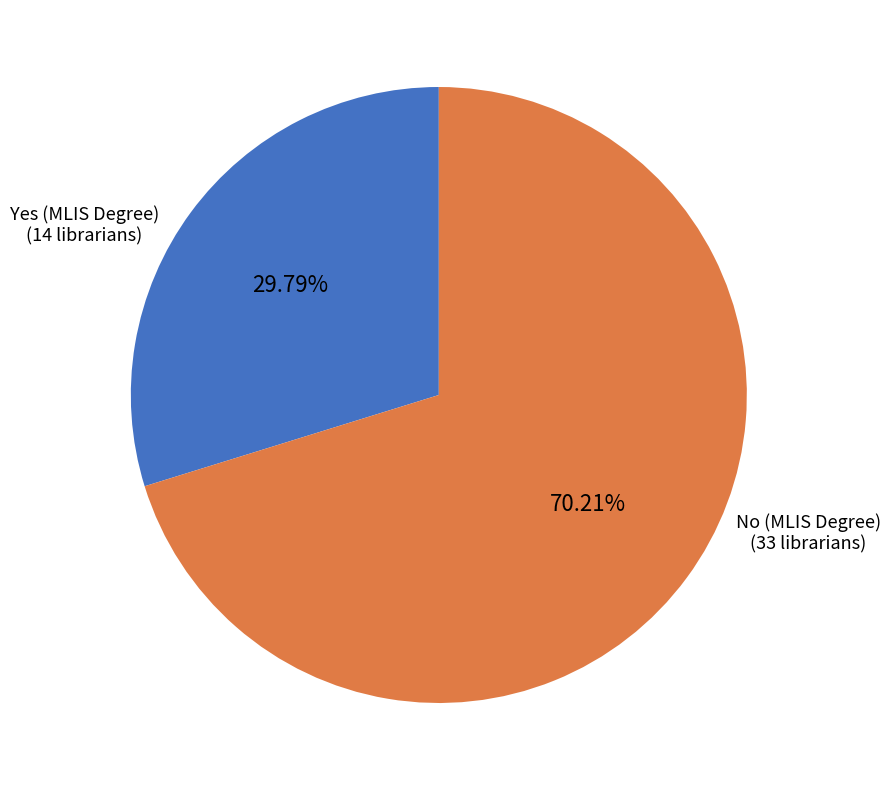

Is there any slice that represents more than half of the pie?

Yes